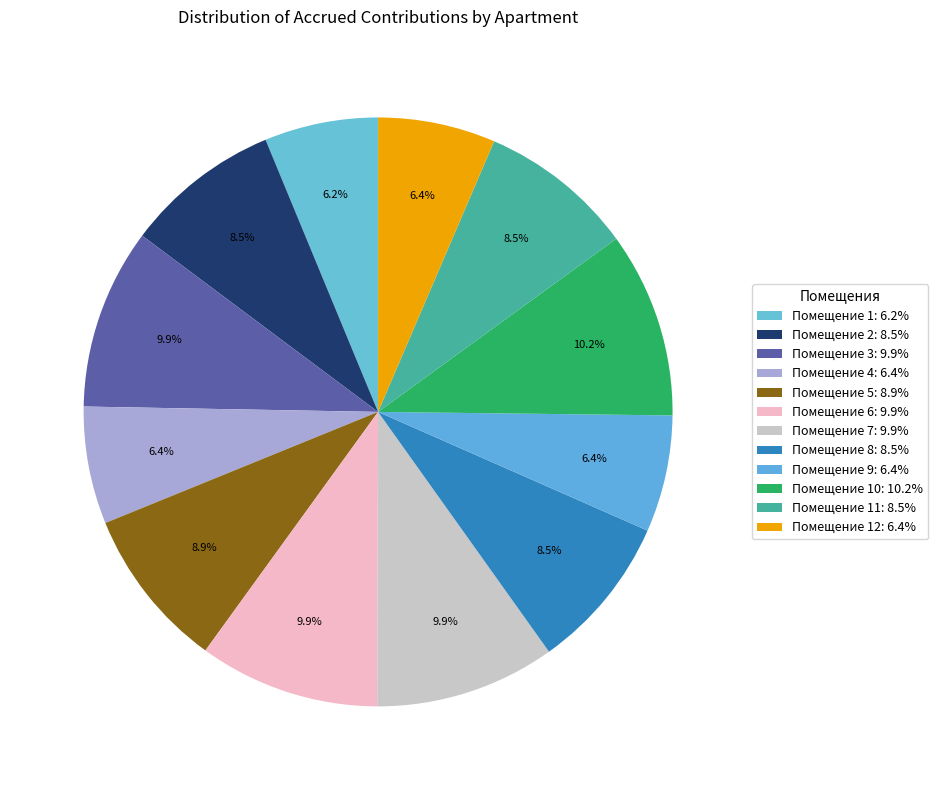

To the nearest percent, what is the average slice percentage?

8%